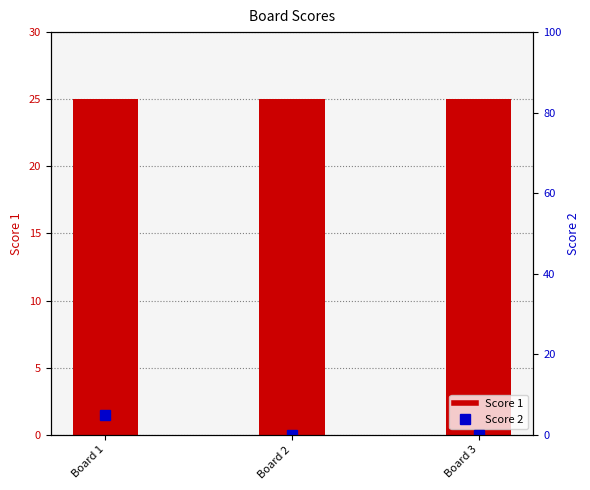

The value of Score 1 at Board 2 is 25. True or false?

True